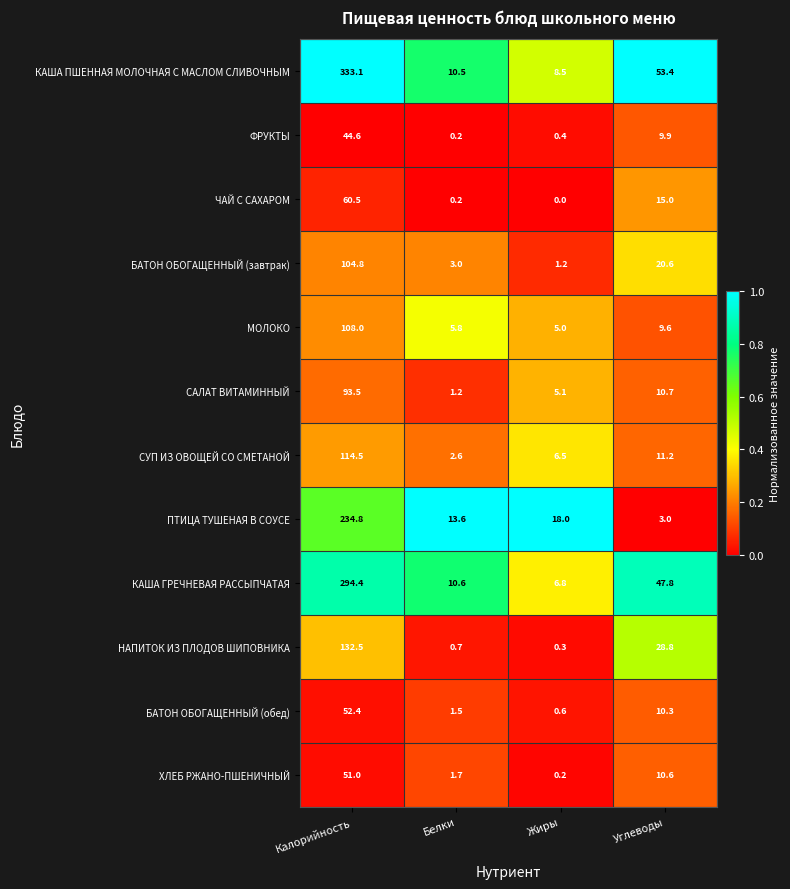

What is the spread (max minus min) of values at Жиры?

18.0